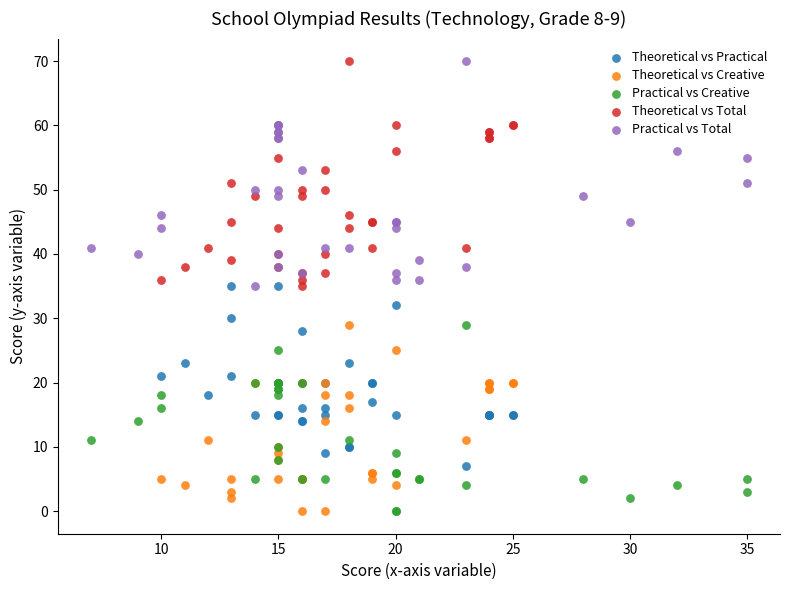

What are all the series names shown in the legend?

Theoretical vs Practical, Theoretical vs Creative, Practical vs Creative, Theoretical vs Total, Practical vs Total